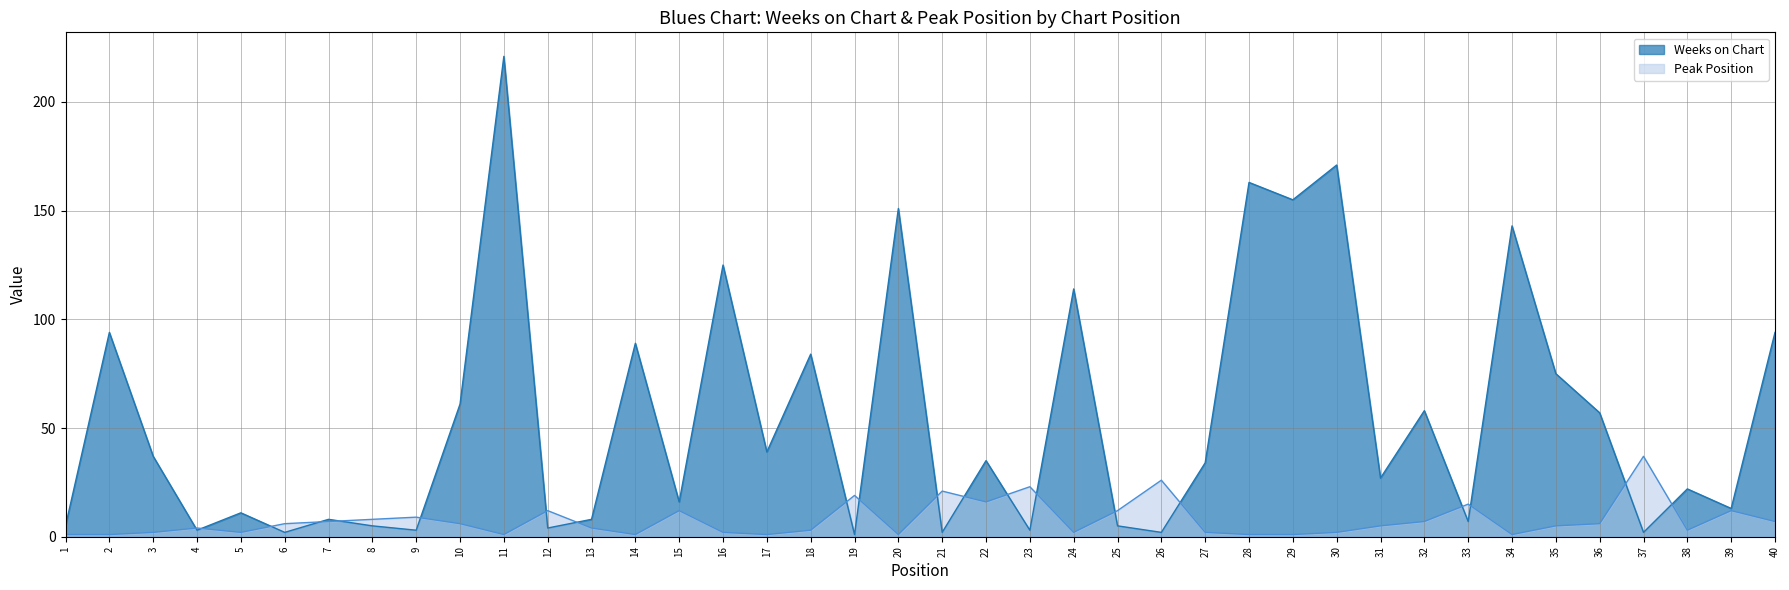

What is the sum of the Weeks on Chart values at 38 and 35?

97